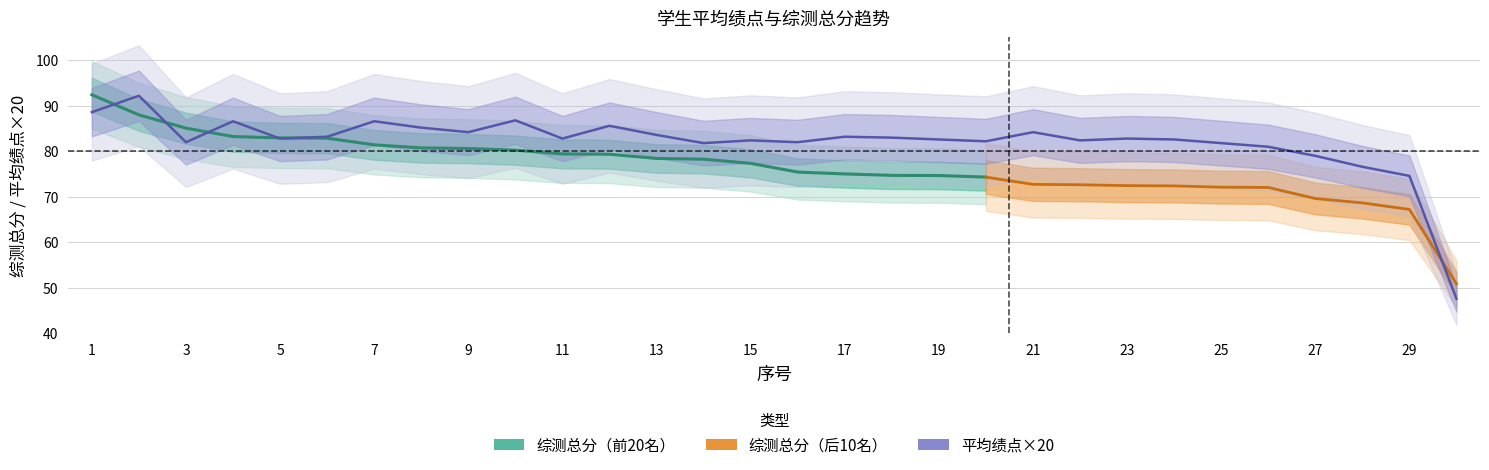

What is the maximum value shown in the chart?

92.2